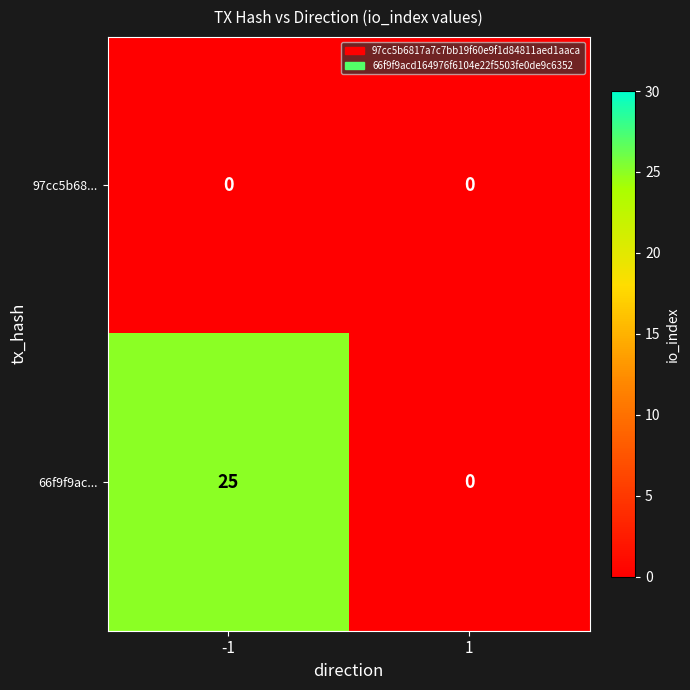

List the labels in order of 66f9f9ac... value, smallest first.

1, -1